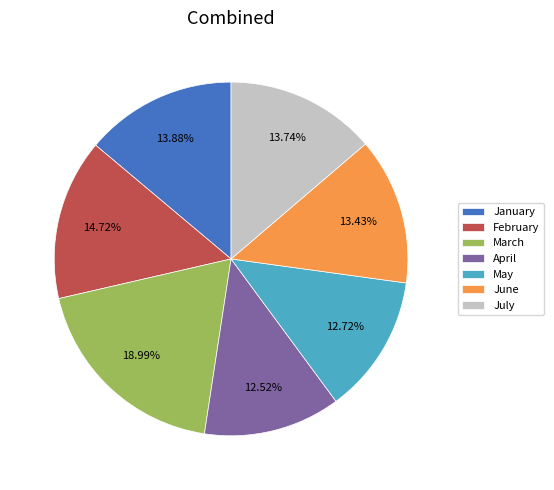

To the nearest percent, what is the combined percentage of June and February?

28%